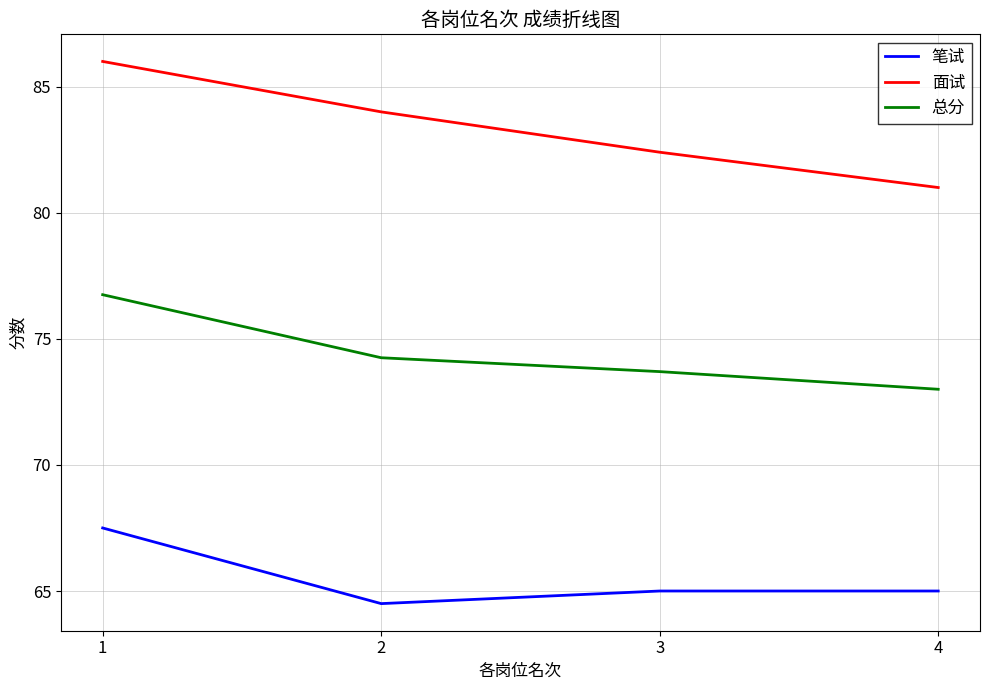

How many interior local valleys does the 笔试 series have?

1